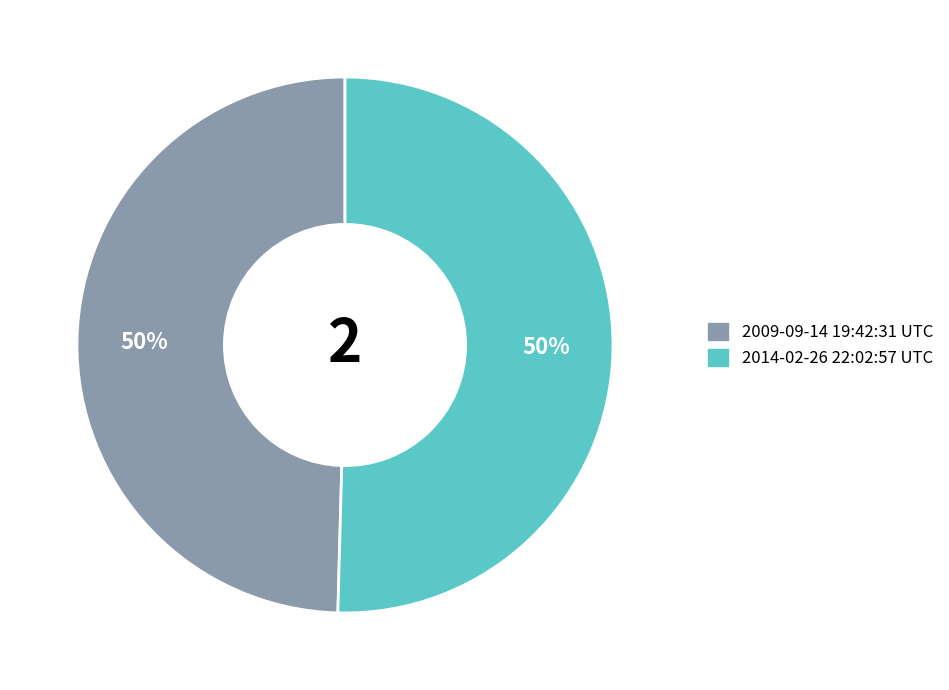

To the nearest percent, what portion does 2009-09-14 19:42:31 UTC represent?

50%